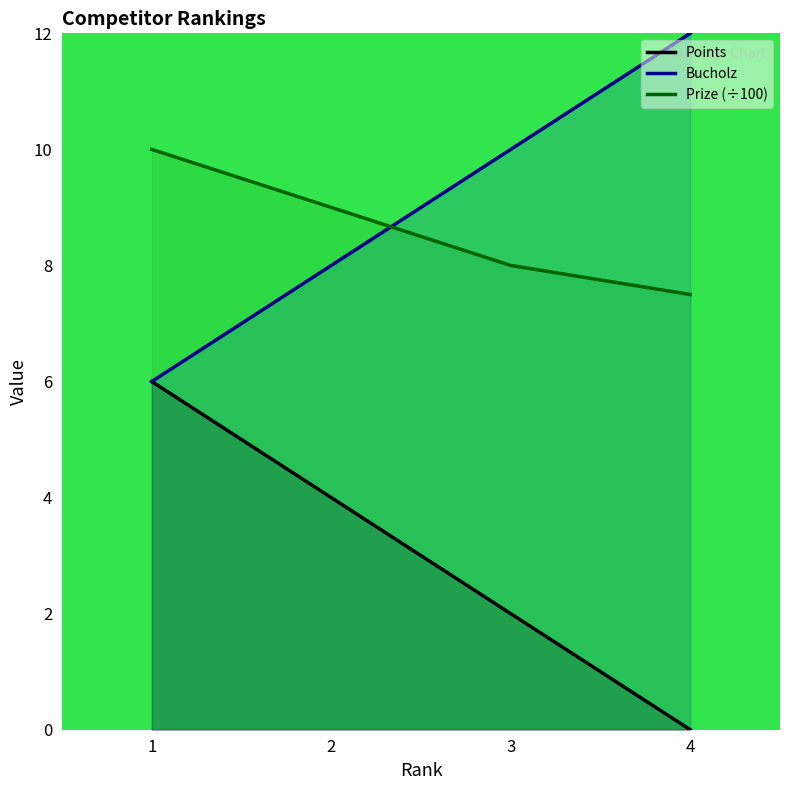

How many series are shown in this chart?

3